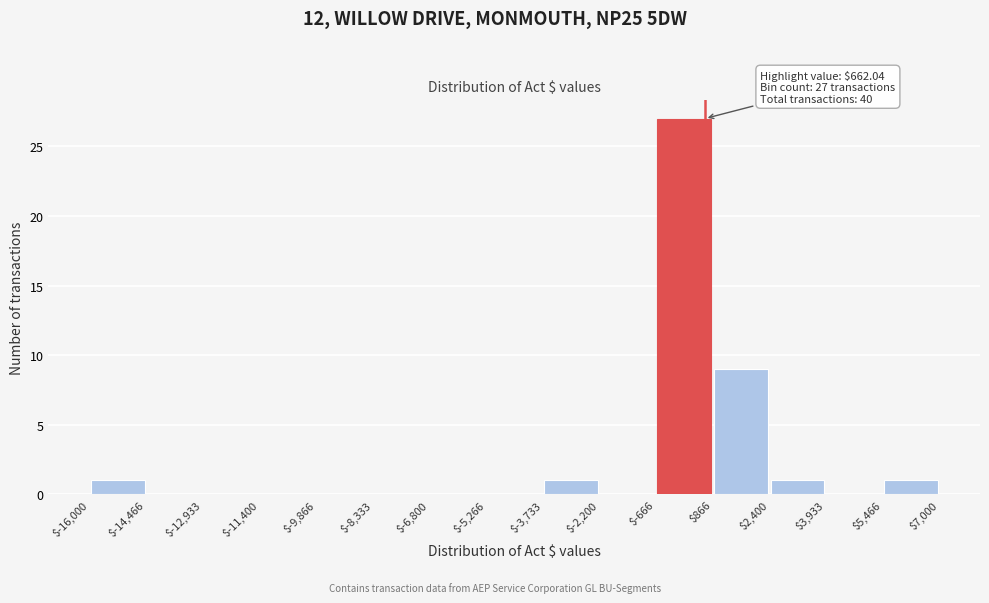

Over which range of the x-axis is the bar tallest?

$-666 to $866